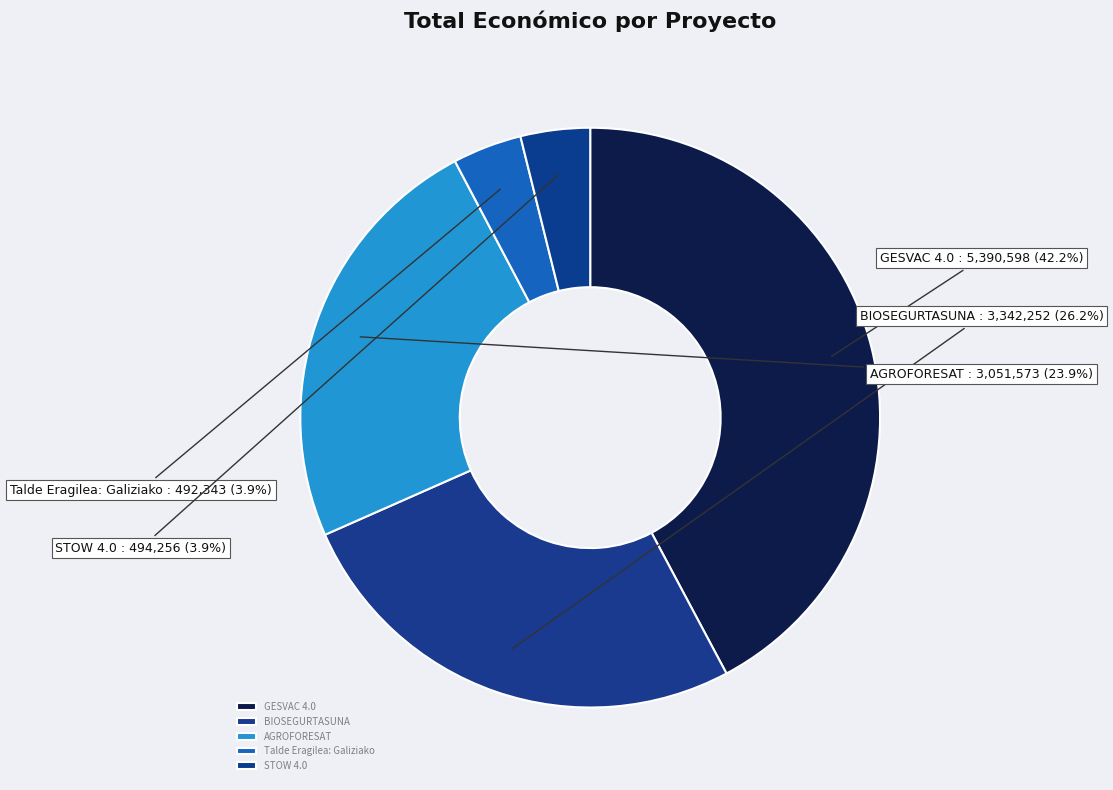

To the nearest percent, what is the difference between the GESVAC 4.0 and Talde Eragilea: Galiziako slice percentages?

38%